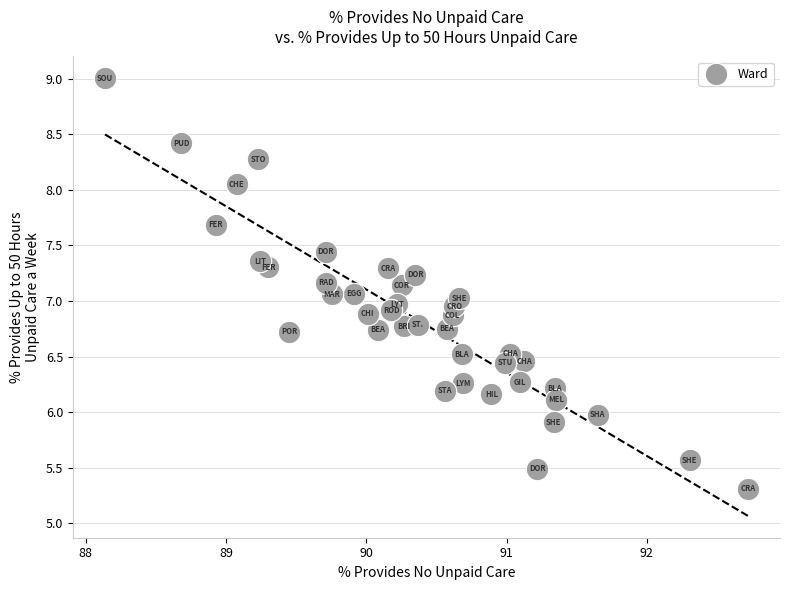

What is the range of Y values (max minus min)?

3.7